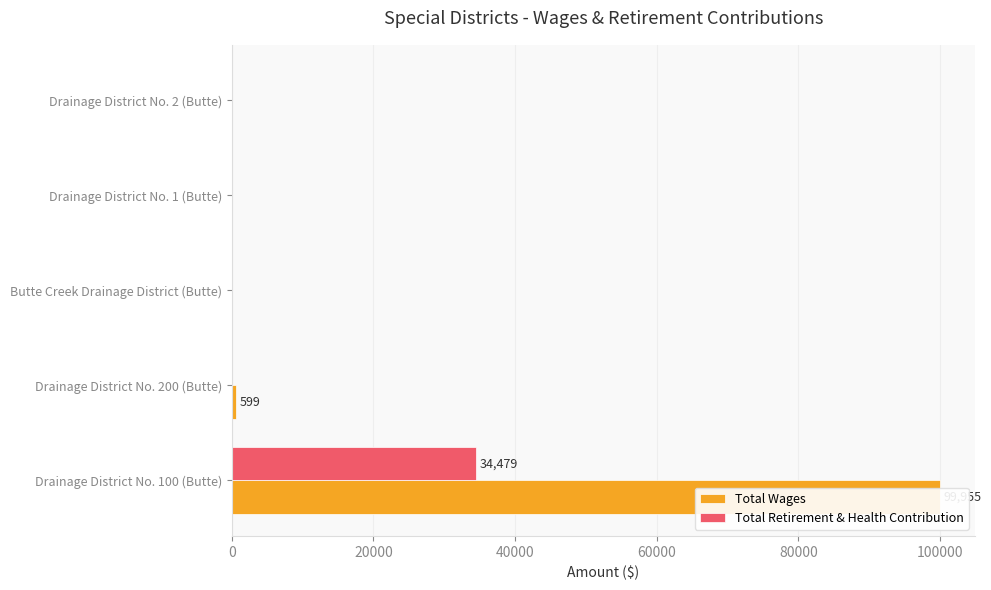

Reading left to right, what are all the values shown in this chart?

Total Wages: 99955	599	0	0	0
Total Retirement & Health Contribution: 34479	0	0	0	0